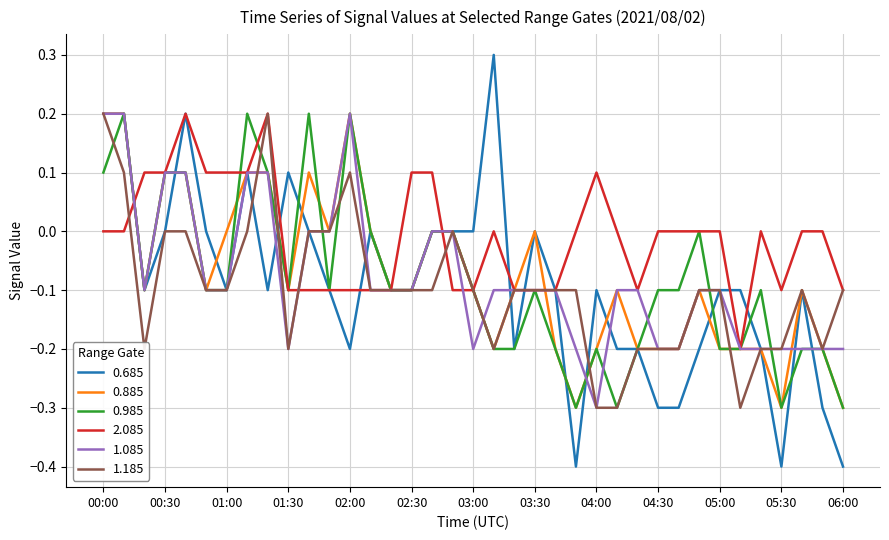

What is the sum of all 0.985 values?

-3.0